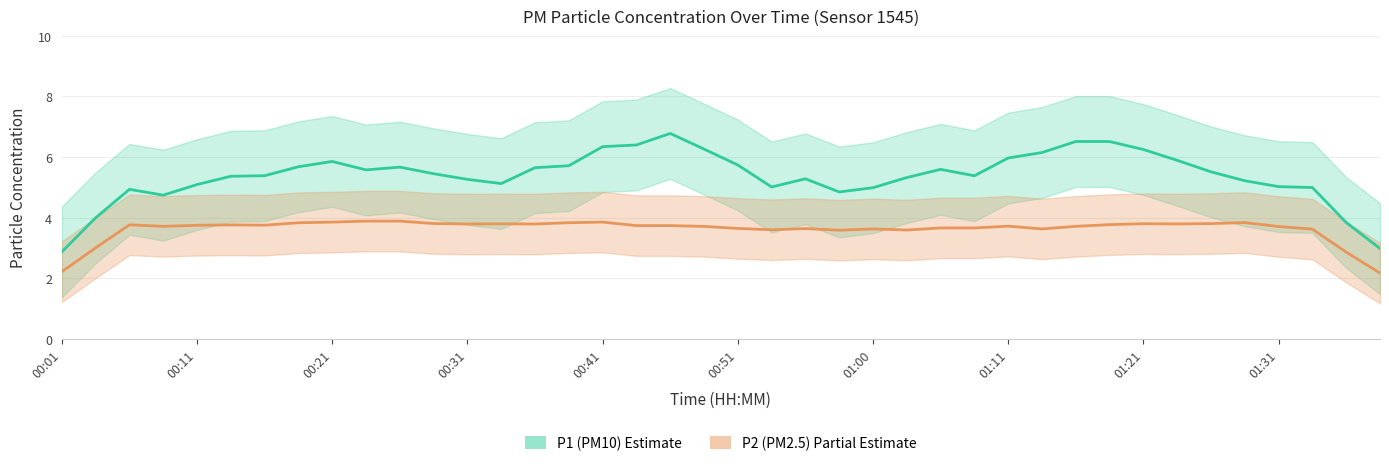

Is it true that P2 (PM2.5) equals 3.9 at 00:21?

True